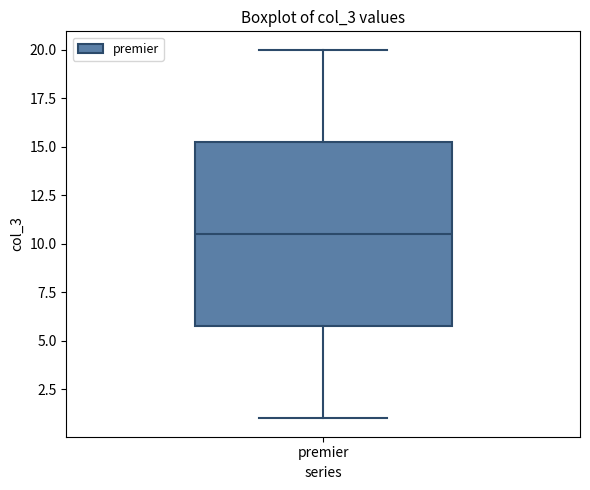

Where does the median line of the box for premier sit on the y-axis? The values are not printed on the chart, so give them approximately, as read against the axis.

10.5